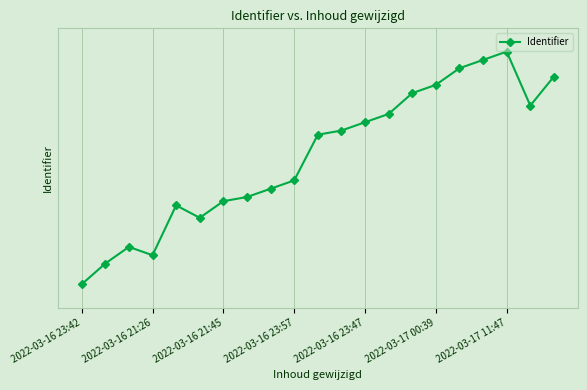

Does the chart have visible grid lines?

Yes